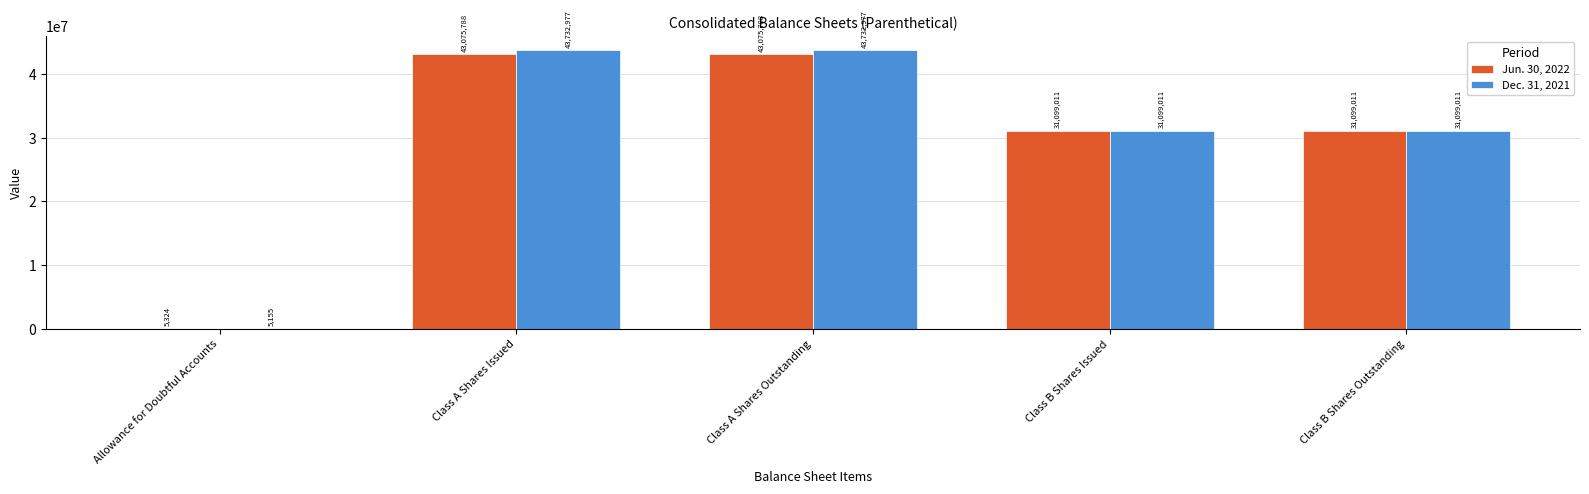

How many groups of bars are there?

5